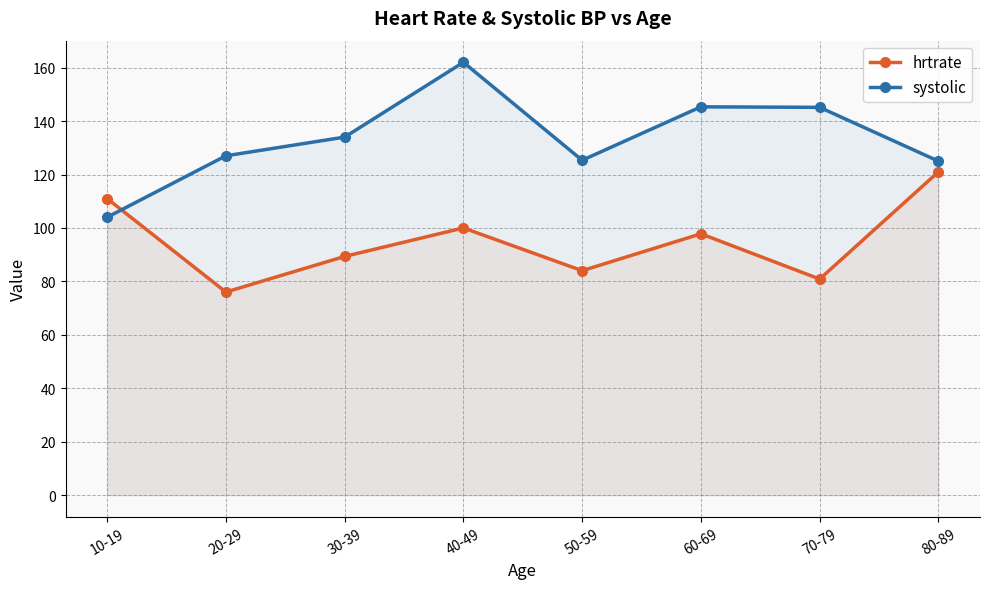

Is it true that systolic equals 125.0 at 80-89?

True